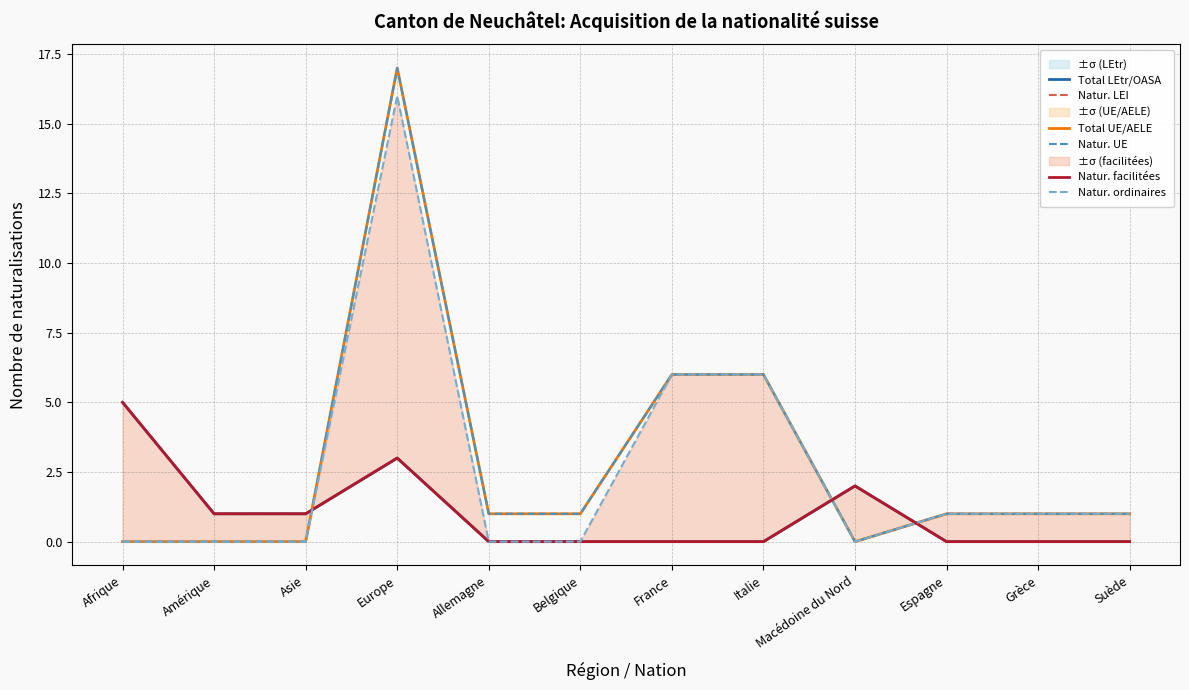

What position from the left is Amérique?

2